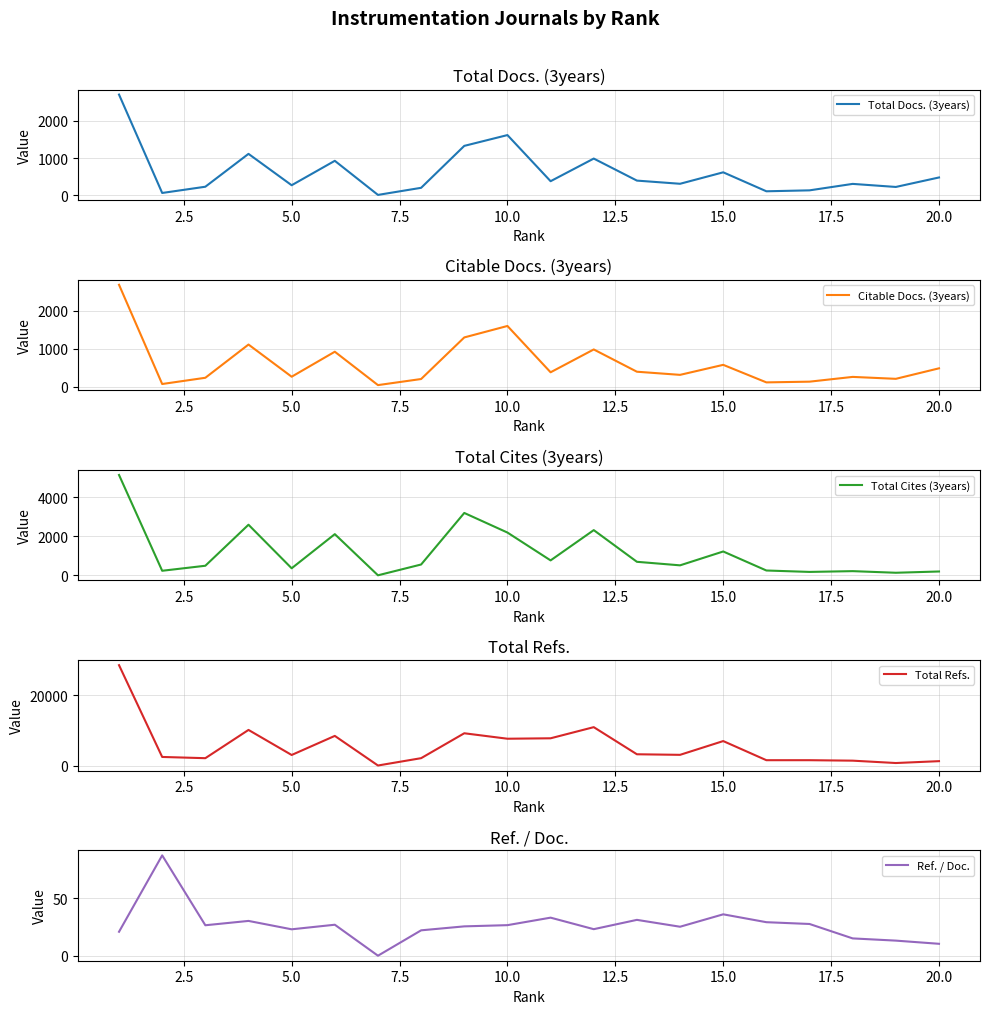

What is the difference between the Ref. / Doc. values at 16 and 12.5?

0.7